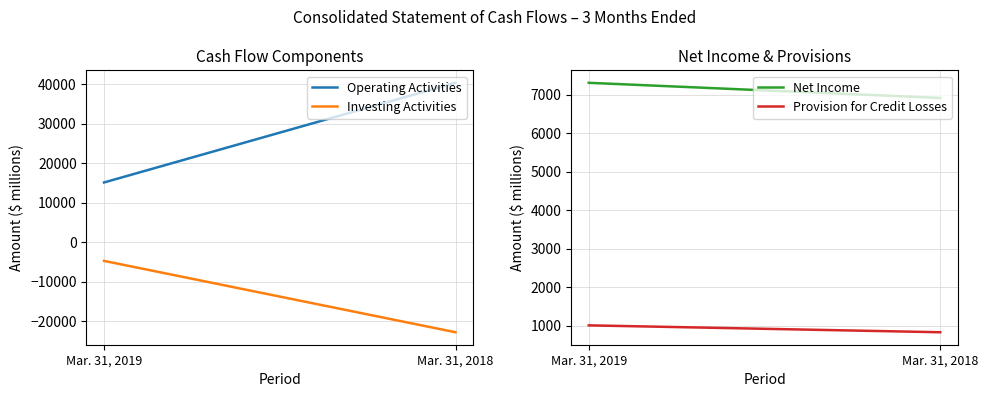

The Provision for Credit Losses series shows 452 at Mar. 31, 2019. True or false?

False